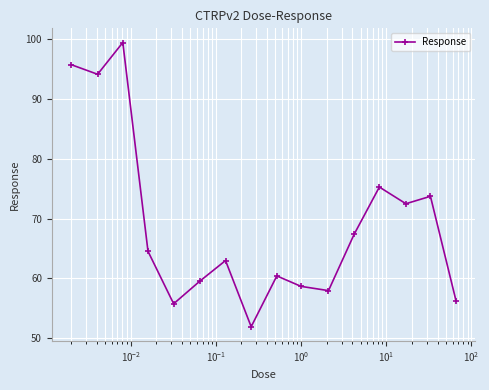

What is the greatest value displayed?

99.5